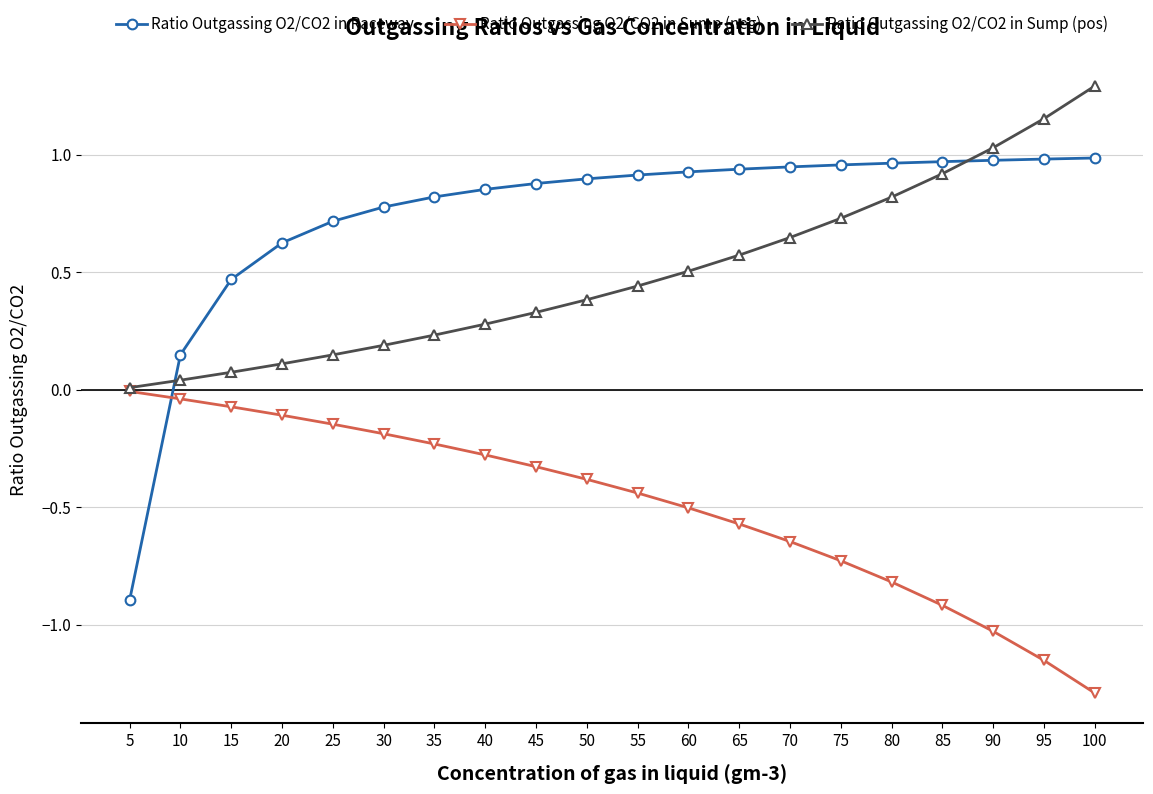

At which category does the chart reach its peak across all series?

100